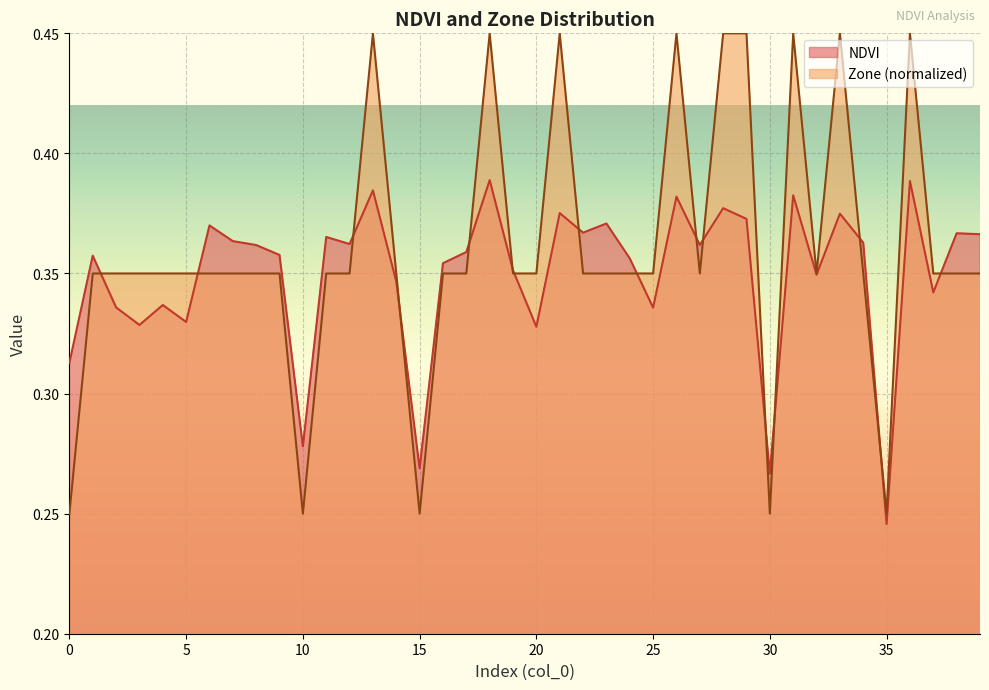

Which series has the widest spread of values?

Zone (normalized)